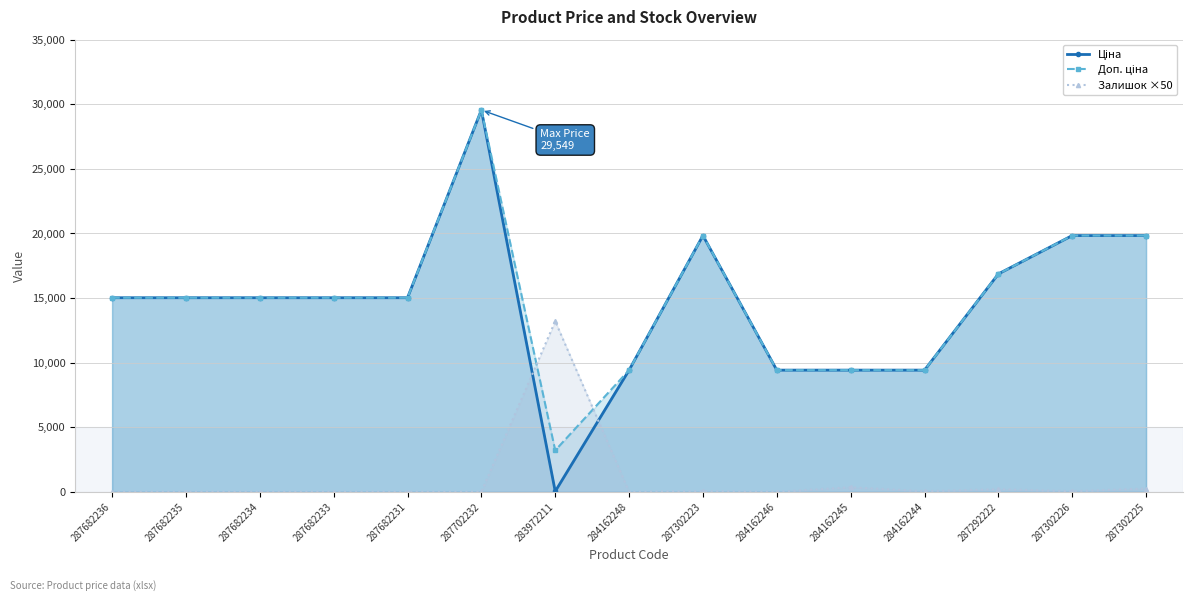

At which category does Залишок ×50 reach its first local valley?

284162248